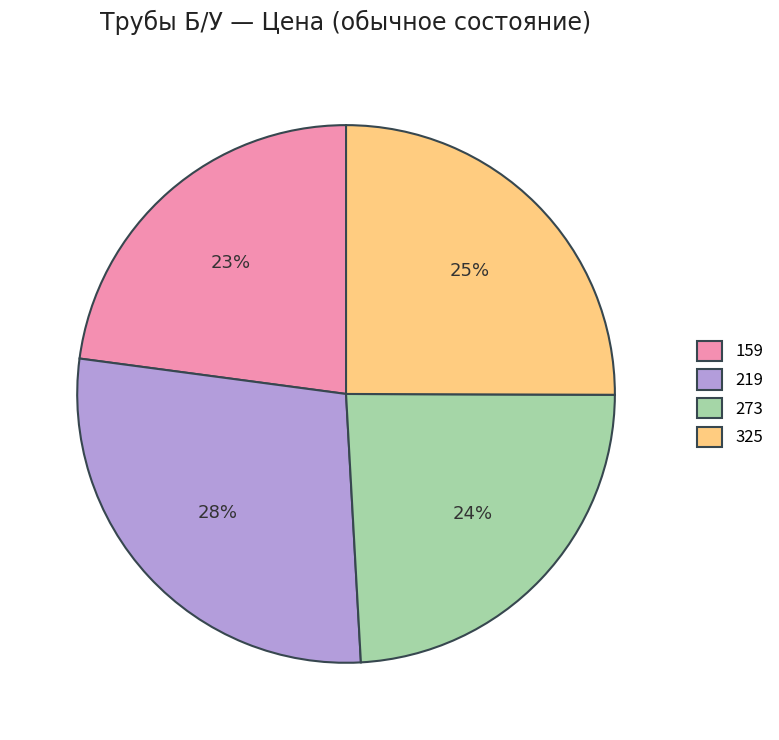

Combined, do 325 and 273 account for over 50%?

No